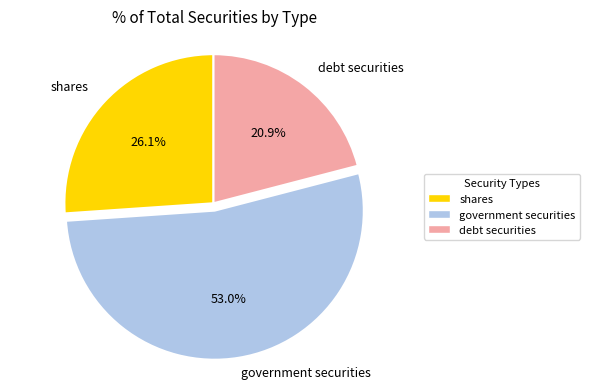

Between shares and government securities, which is larger?

government securities